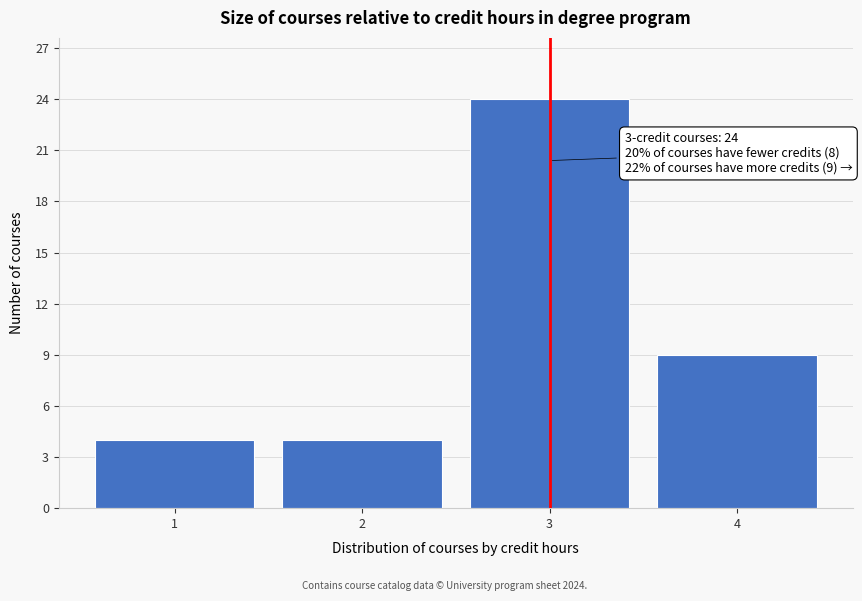

Reading left to right, what are all the values shown in this chart?

4	4	24	9